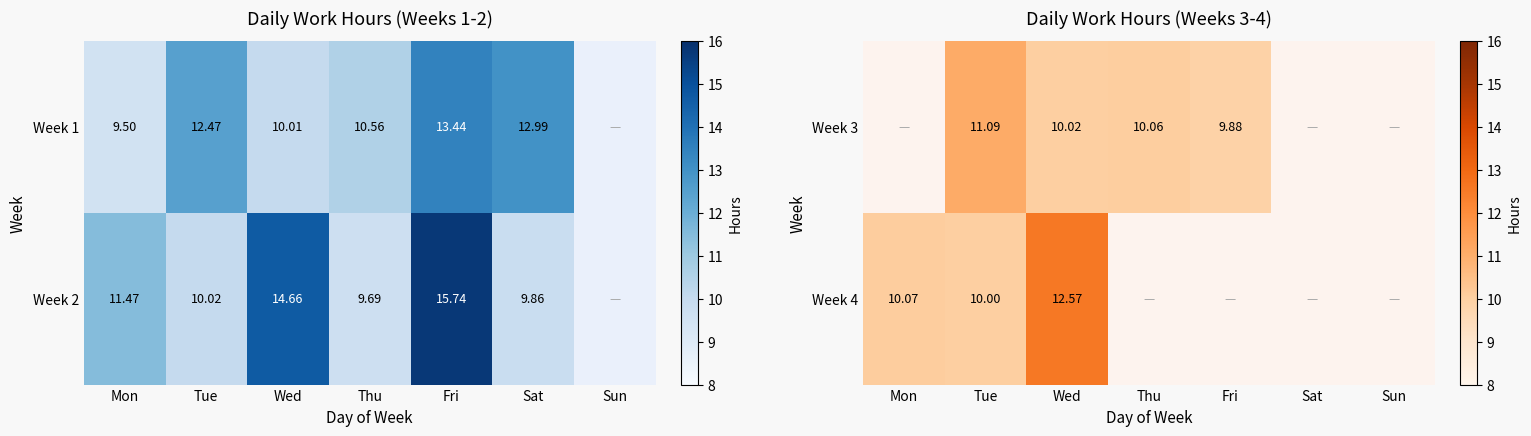

Is the value of Week 3 at Wed greater than the value of Week 4 at Tue?

Yes